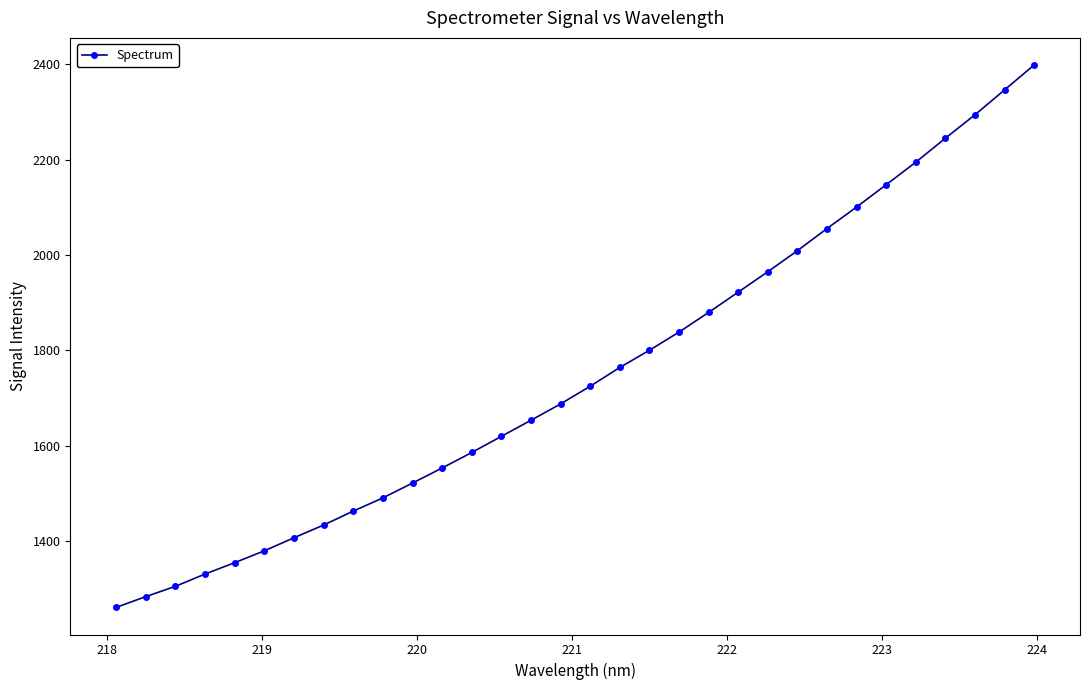

What is the value of the 30th point from the left?

2294.1